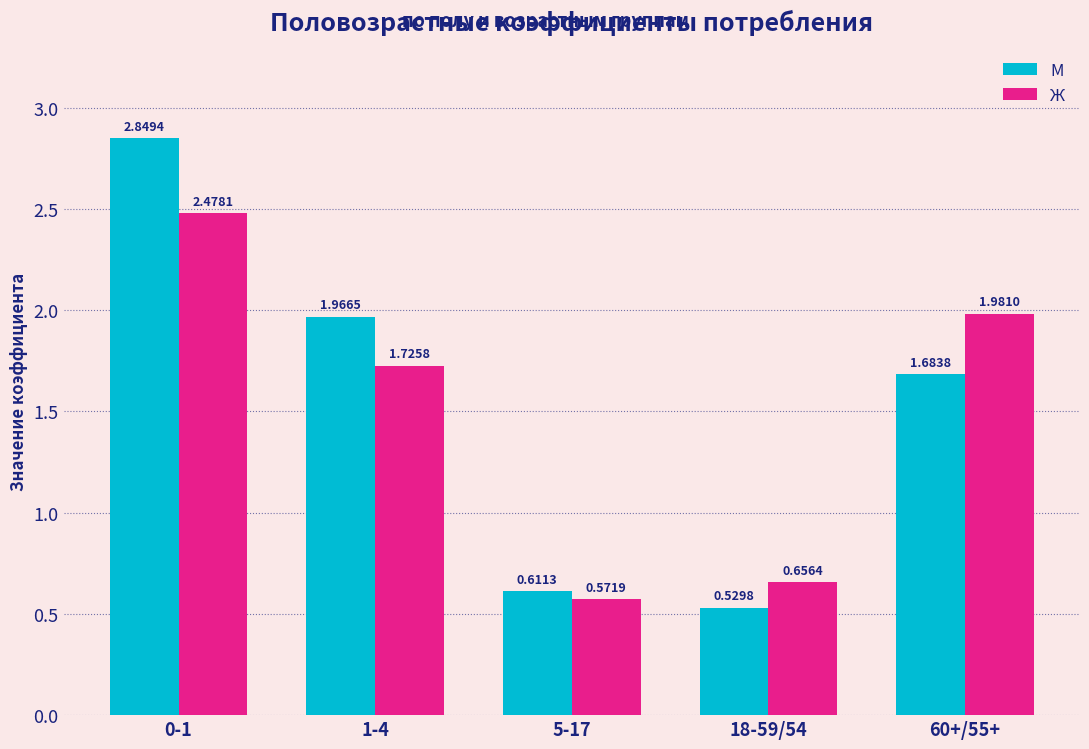

What is the spread (max minus min) of values at 60+/55+?

0.3